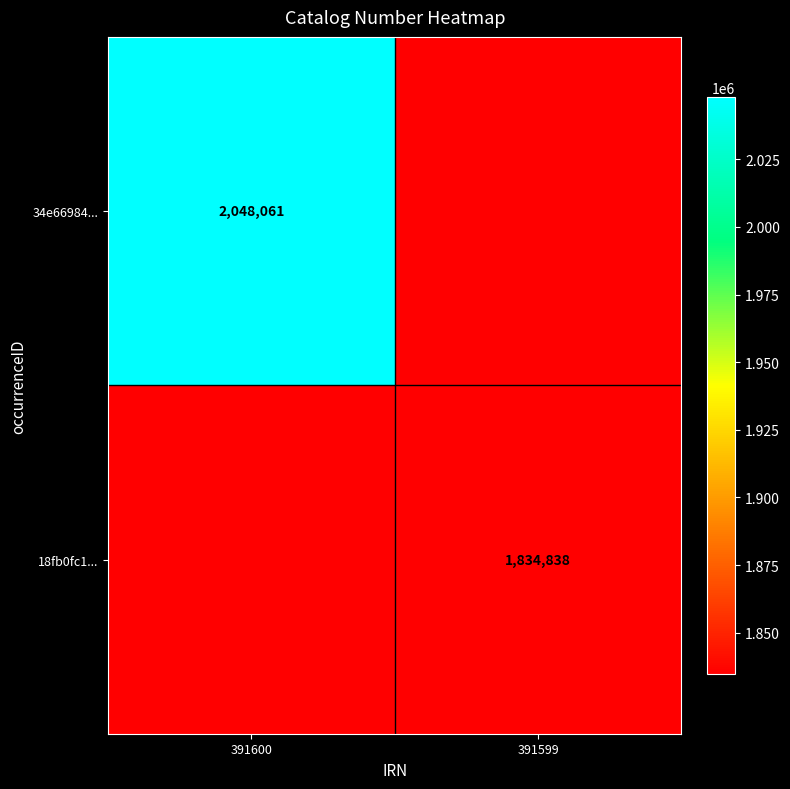

True or false: 18fb0fc1... has a value of 1007668 at 391599.

False